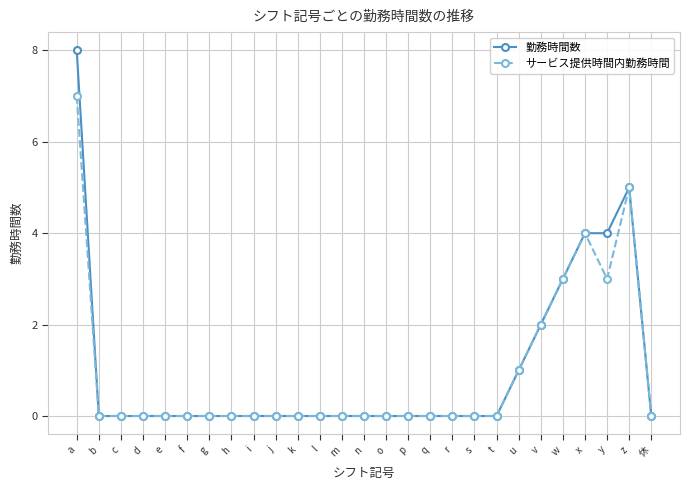

What is the sum of all 勤務時間数 values?

27